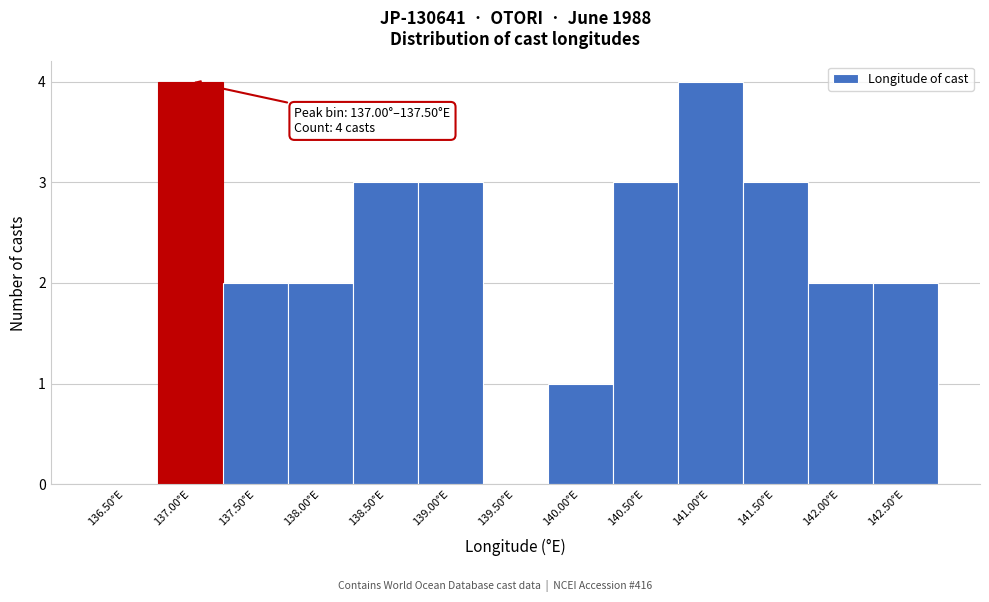

Reading right to left, transcribe all the data shown in this chart.

142.50°E=2	142.00°E=2	141.50°E=3	141.00°E=4	140.50°E=3	140.00°E=1	139.50°E=0	139.00°E=3	138.50°E=3	138.00°E=2	137.50°E=2	137.00°E=4	136.50°E=0